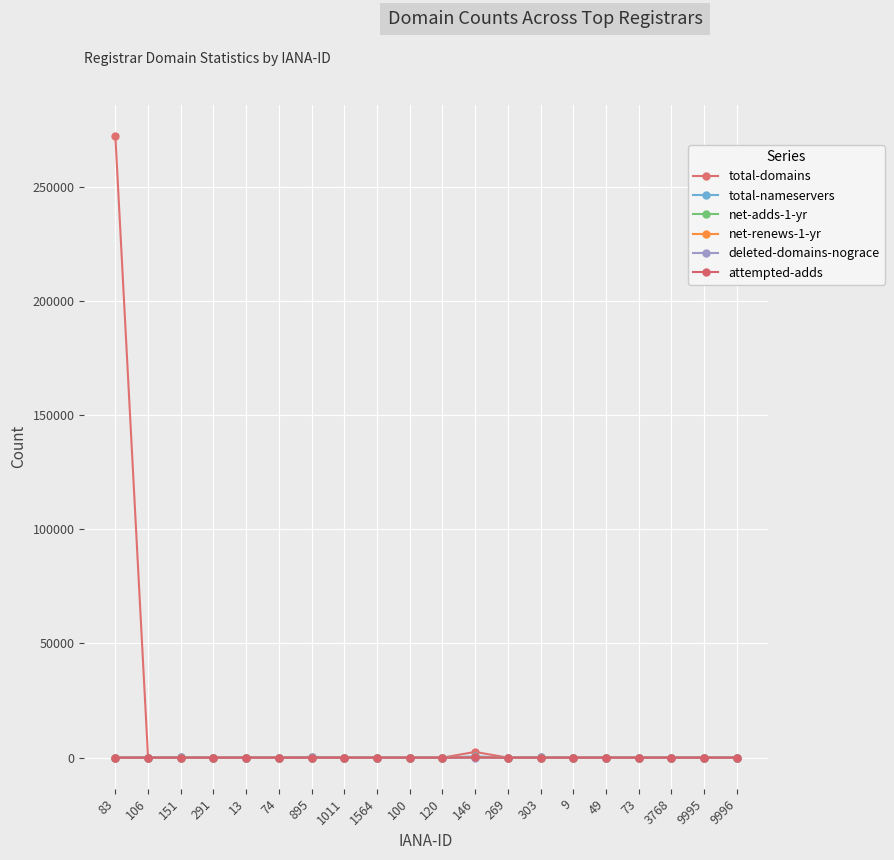

Which series changed the most between 1011 and 49?

total-domains